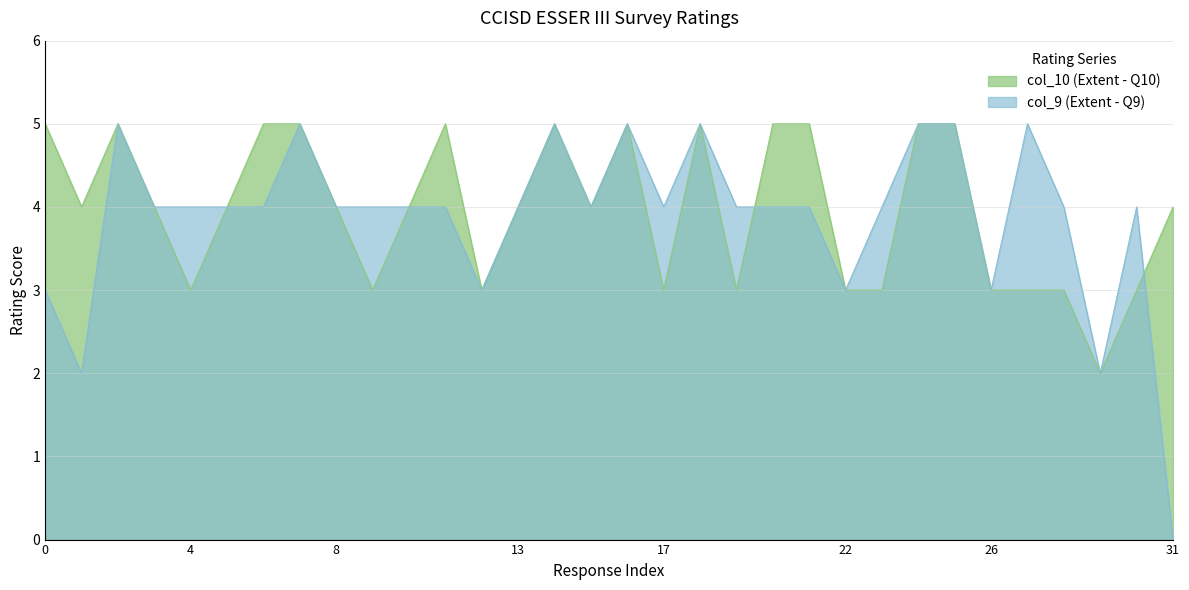

At 5, list the series in order from smallest to largest.

col_10, col_9